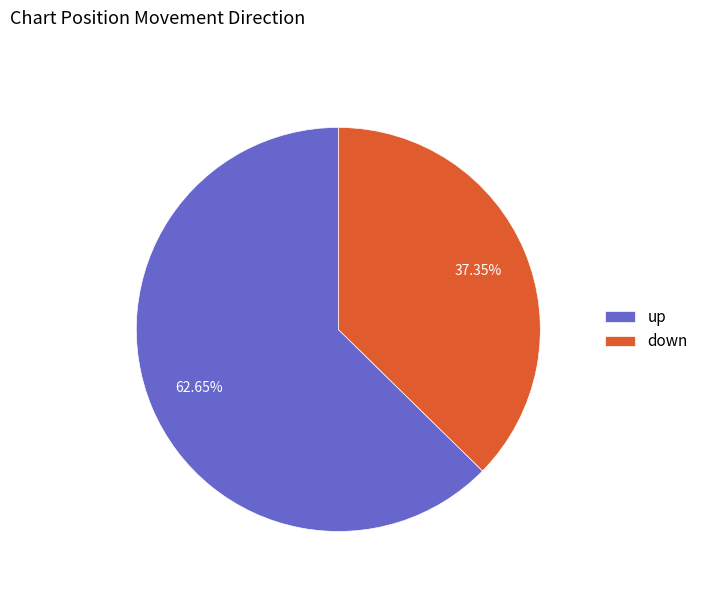

What is the ratio of the value at down to the value at up?

0.6